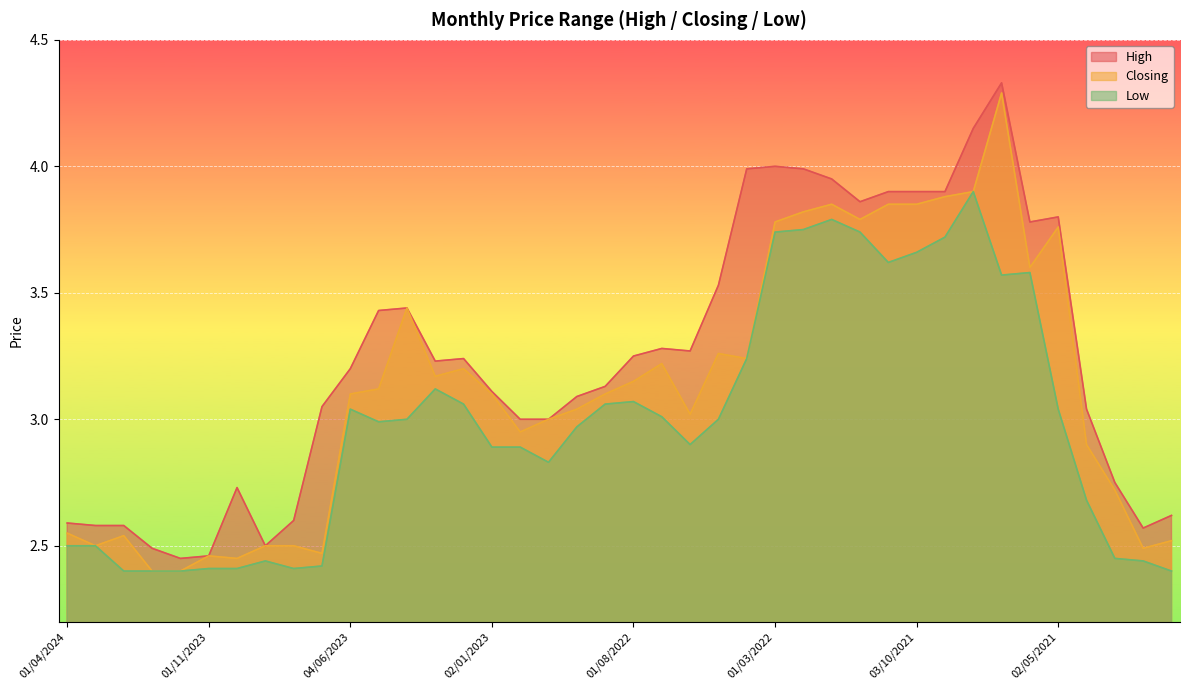

Which series changed the most between 01/04/2024 and 01/02/2024?

Low